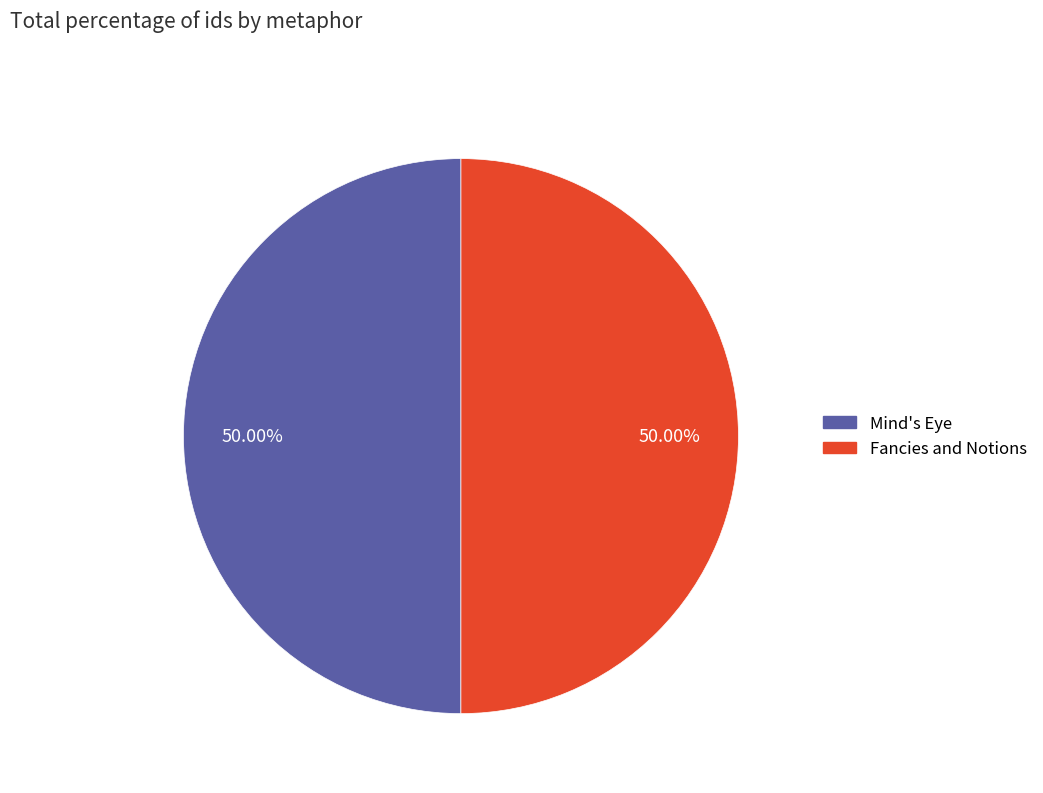

What is the ratio of the value at Mind's Eye to the value at Fancies and Notions?

1.0